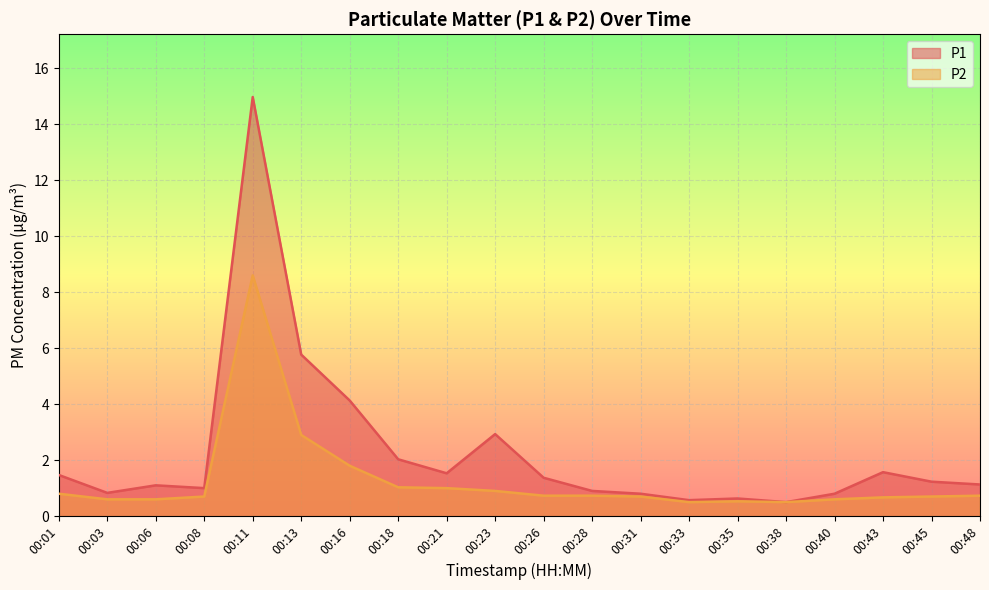

Does the chart display data point markers on the line(s)?

No